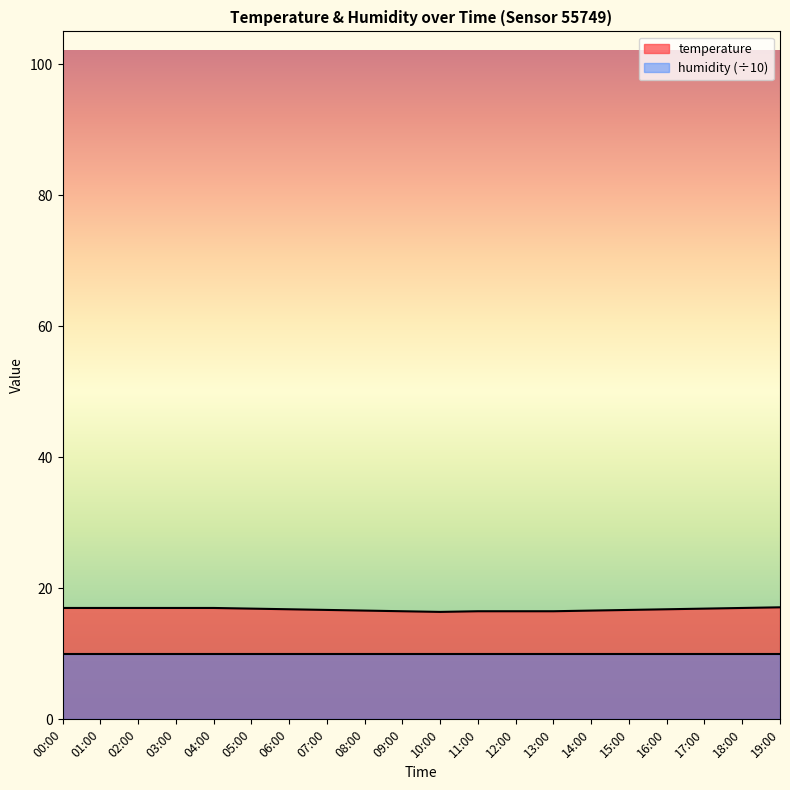

List the labels in order of value, smallest first.

10:00, 09:00, 11:00, 12:00, 13:00, 08:00, 14:00, 07:00, 15:00, 06:00, 16:00, 05:00, 17:00, 00:00, 01:00, 02:00, 03:00, 04:00, 18:00, 19:00